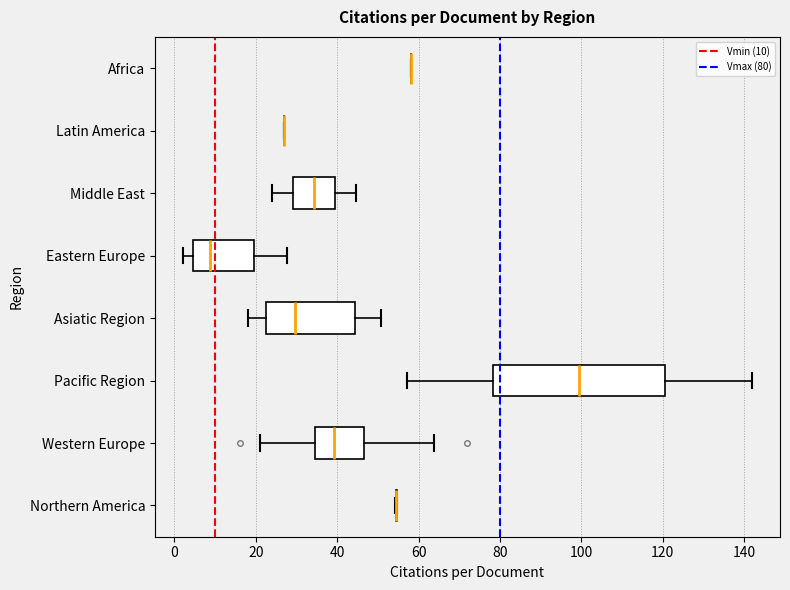

Reading bottom to top, transcribe this box plot: for each box, give where its median line is, the range the box spans, and where its two whiskers end, as read against the x-axis. The values are not printed on the chart, so give them approximately, as read against the axis.

Northern America: box collapsed to a line at 54, whiskers 54 to 54
Western Europe: median 40, box 34 to 46, whiskers 22 to 64
Pacific Region: median 100, box 78 to 120, whiskers 58 to 142
Asiatic Region: median 30, box 22 to 44, whiskers 18 to 50
Eastern Europe: median 8, box 4 to 20, whiskers 2 to 28
Middle East: median 34, box 30 to 40, whiskers 24 to 44
Latin America: box collapsed to a line at 26, whiskers 26 to 26
Africa: box collapsed to a line at 58, whiskers 58 to 58